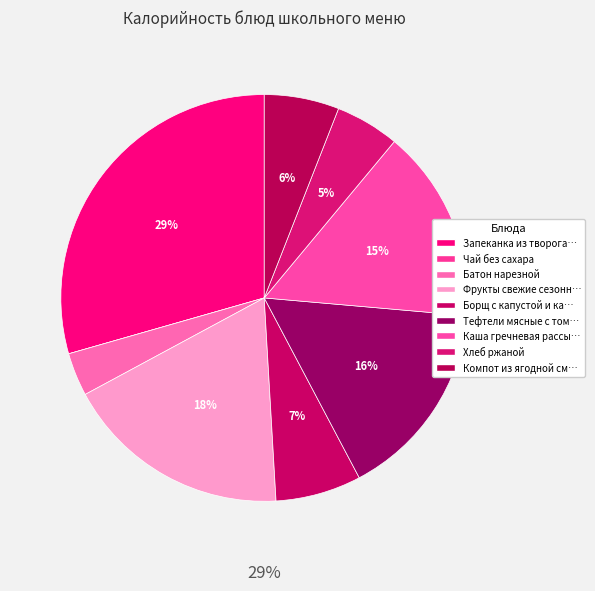

Does Фрукты свежие сезонные account for over 50% of the chart?

No